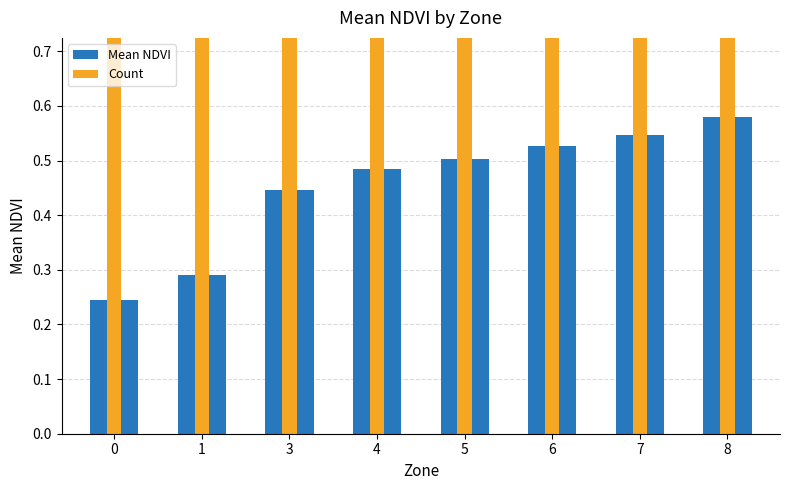

What is the average value of the Mean NDVI series?

0.5